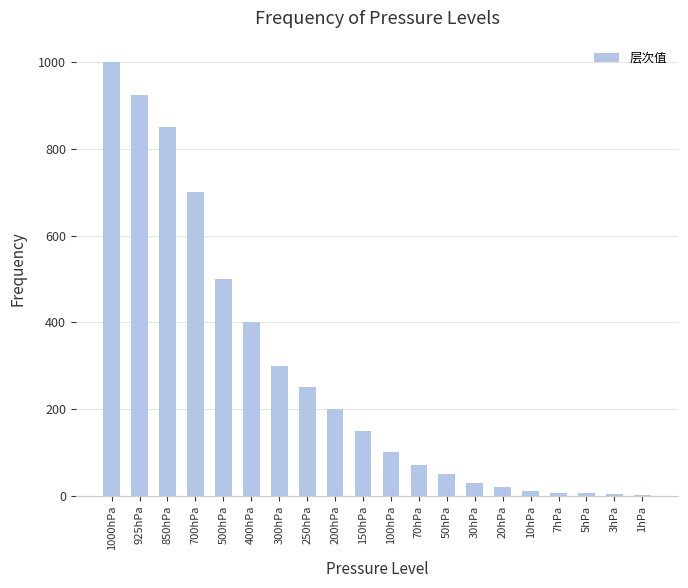

What is the sum of all values?

5571